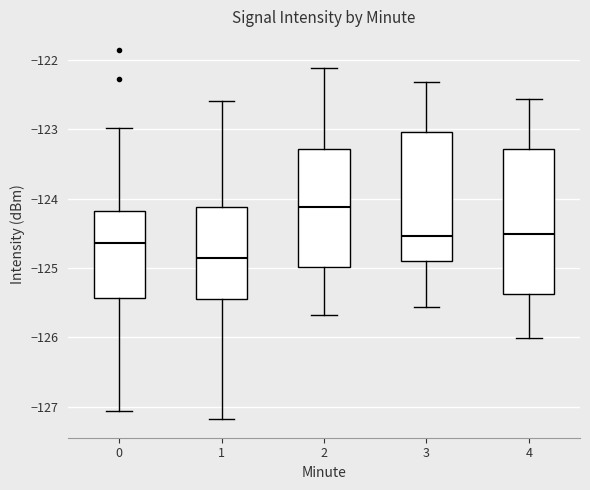

Reading left to right, read every box against the y-axis: the position of its median line, the range the box covers, and the ends of its whiskers. The values are not printed on the chart, so give them approximately, as read against the axis.

0: median -124.6, box -125.4 to -124.2, whiskers -127.1 to -123.0
1: median -124.9, box -125.4 to -124.1, whiskers -127.2 to -122.6
2: median -124.1, box -125.0 to -123.3, whiskers -125.7 to -122.1
3: median -124.5, box -124.9 to -123.0, whiskers -125.6 to -122.3
4: median -124.5, box -125.4 to -123.3, whiskers -126.0 to -122.6